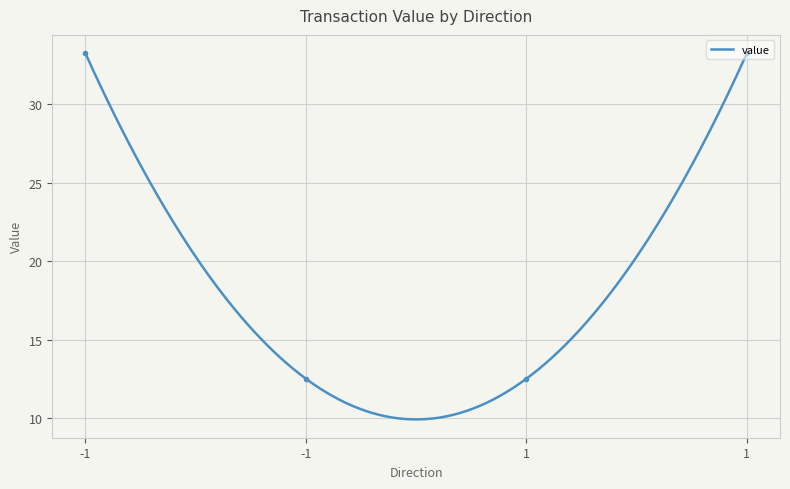

How many values in the value series exceed 33?

2